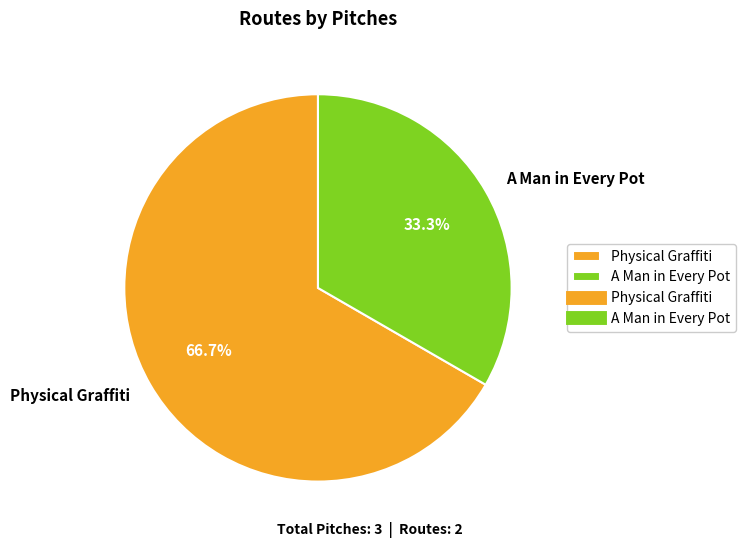

Rank the categories by value from highest to lowest.

Physical Graffiti, A Man in Every Pot